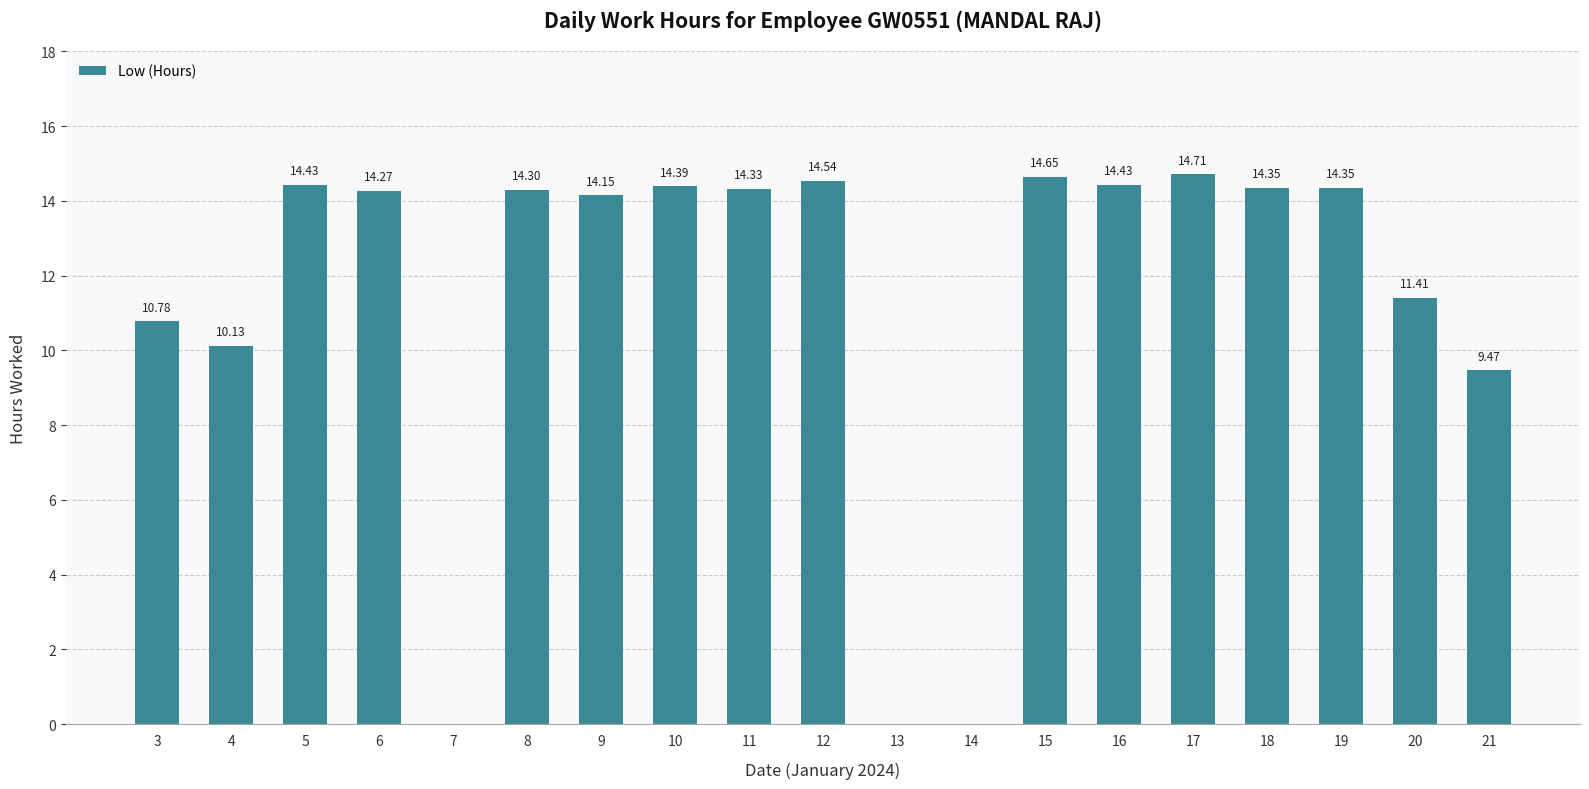

What is the sum of the values at 4 and 10?

24.5